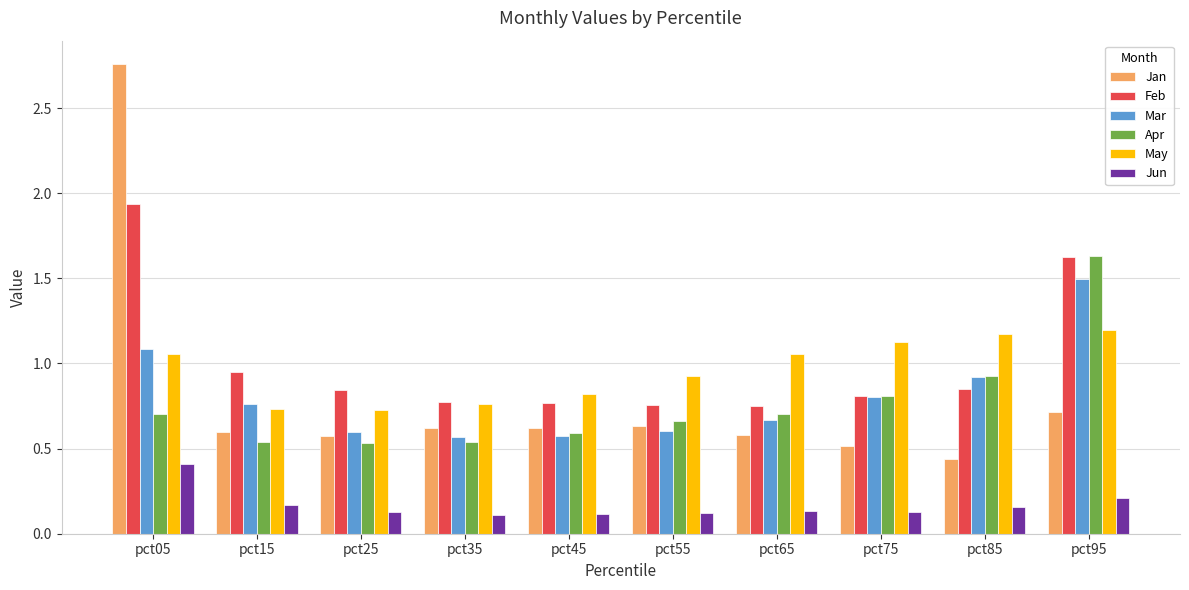

True or false: Apr has a value of 0.8 at pct75.

True